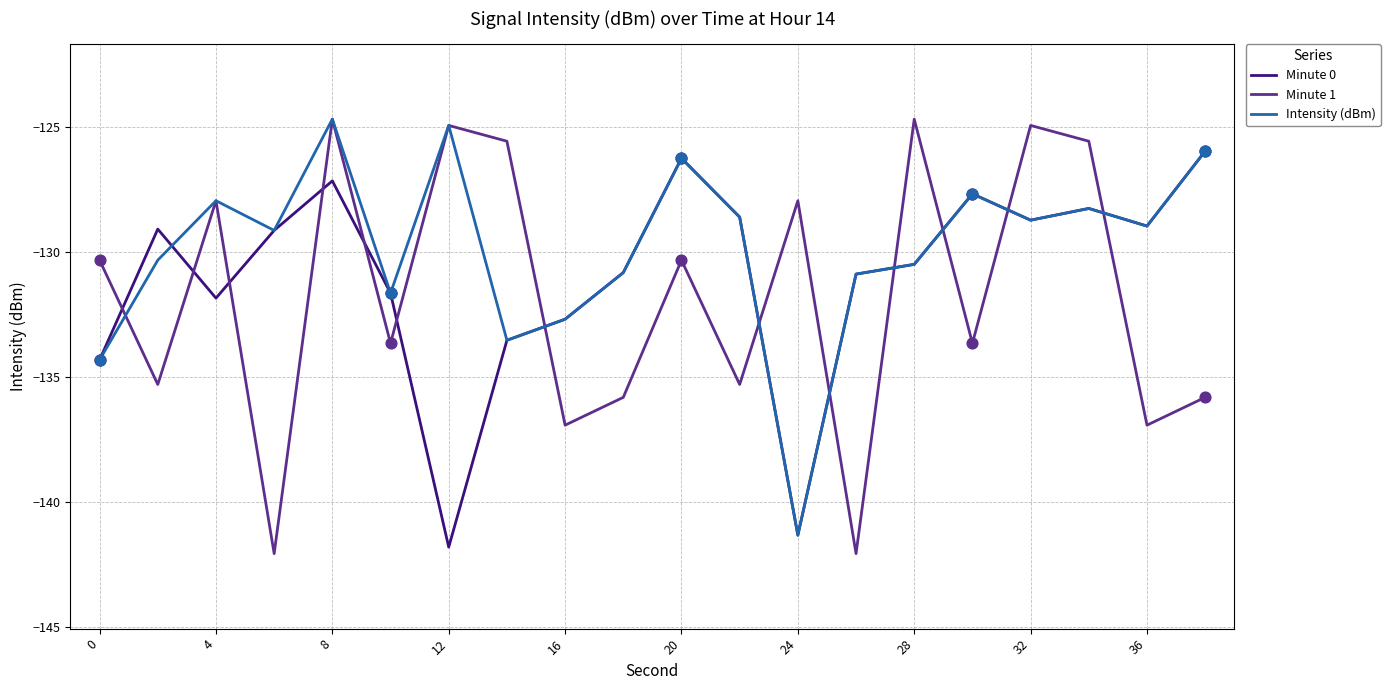

What is the greatest value displayed?

-124.7